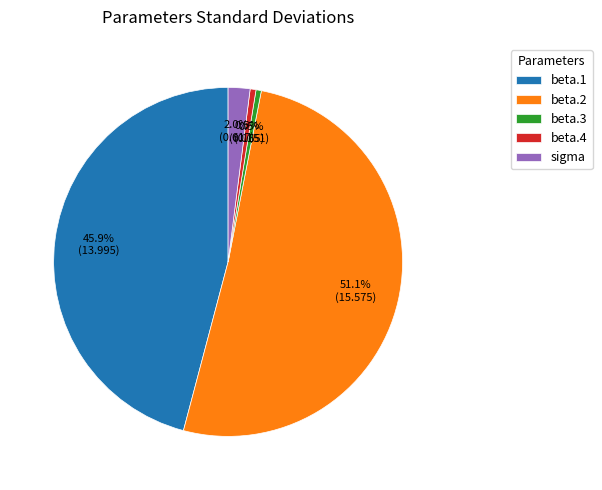

Is there a majority slice in this chart?

Yes